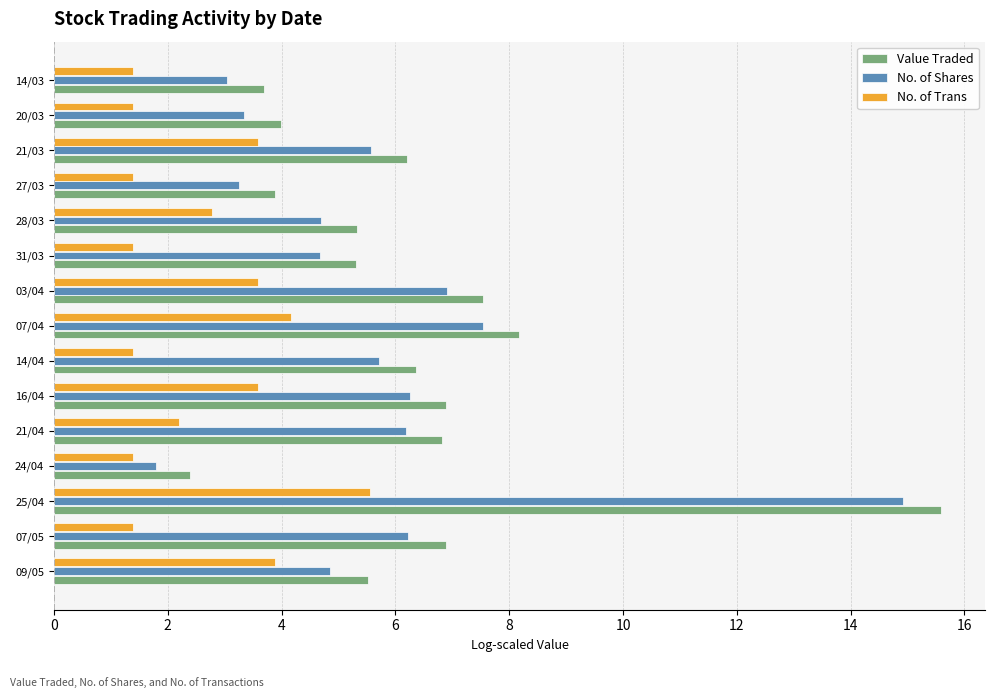

Rank the series by their maximum value, from highest to lowest.

Value Traded, No. of Shares, No. of Trans